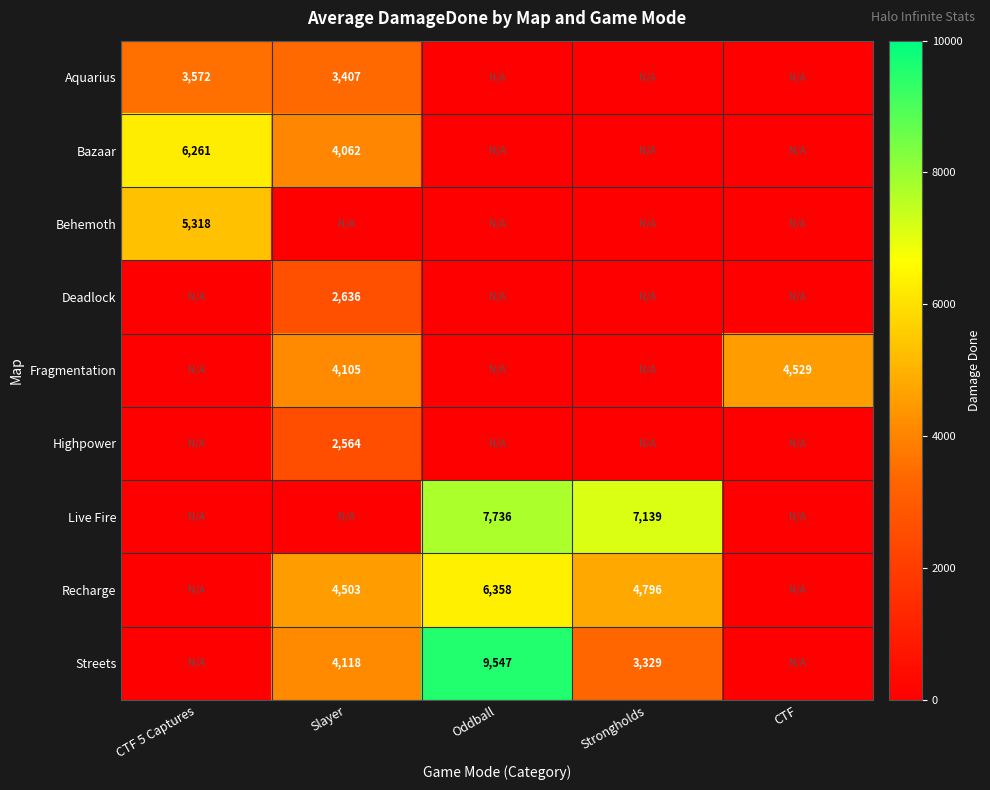

What is the maximum value shown in the chart?

9547